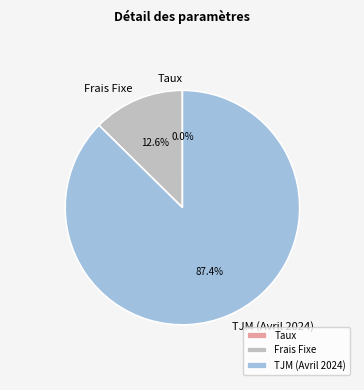

Which category has the biggest portion of the pie?

TJM (Avril 2024)